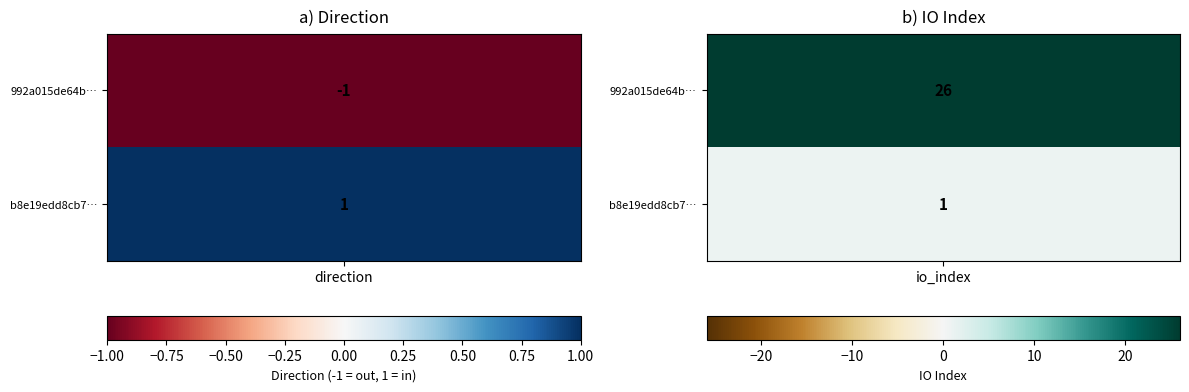

What is the sum of the b8e19edd8cb7cf09338765a6bf7a79eb360cecc values at direction and io_index?

2